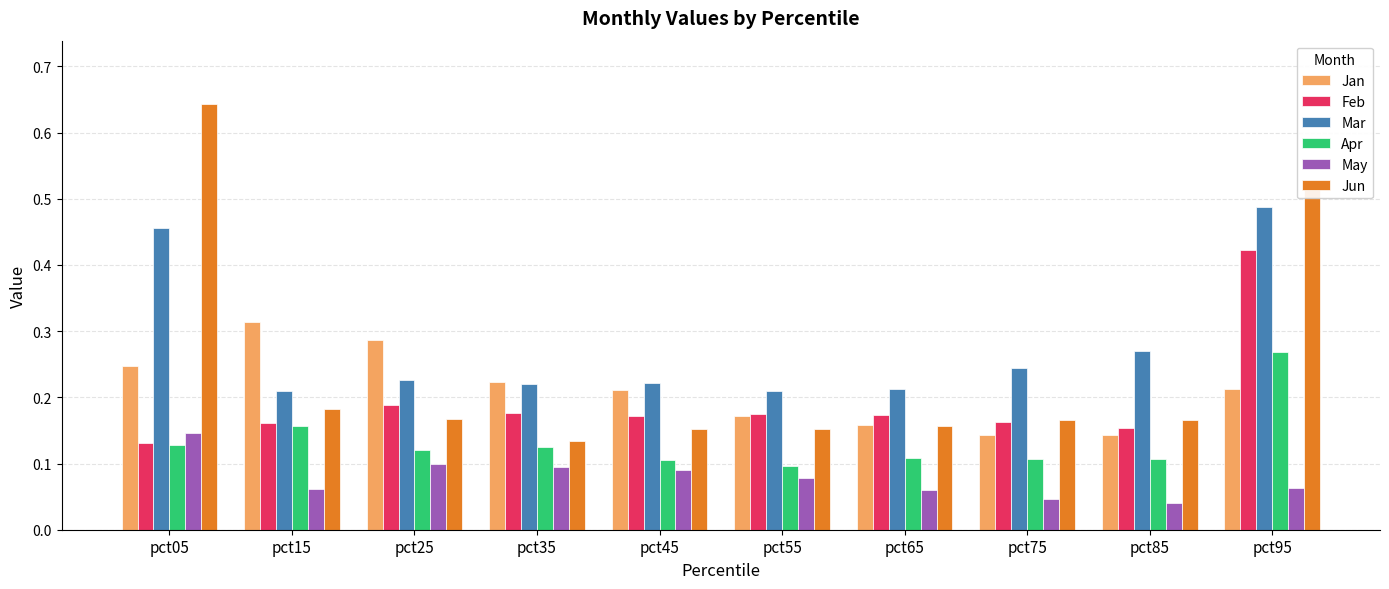

Which series has the largest range (max minus min)?

Jun